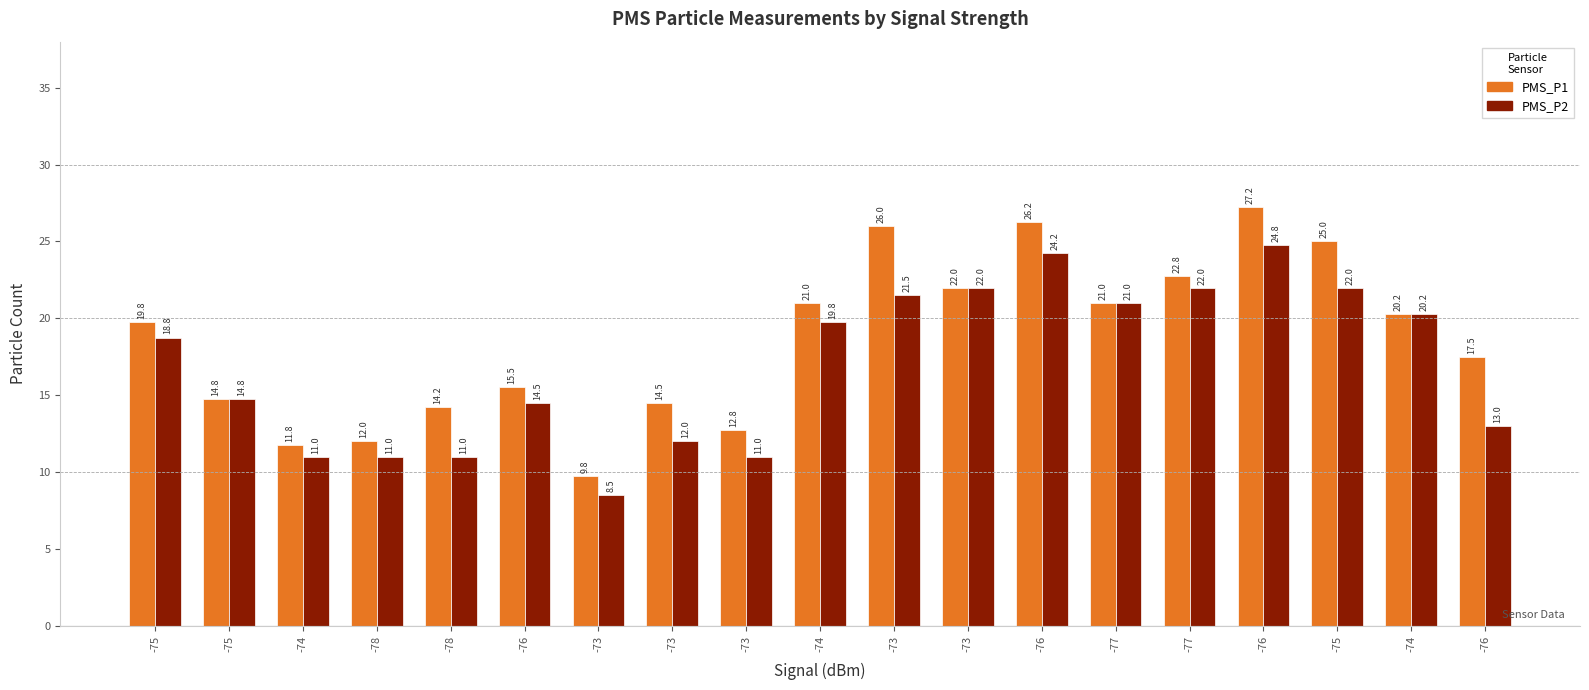

What are all the series names shown in the legend?

PMS_P1, PMS_P2